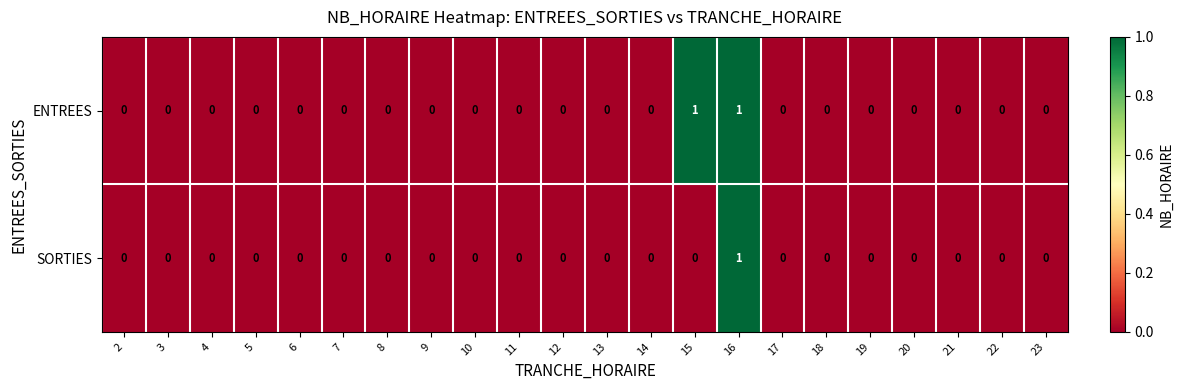

Which series has the largest total across all categories?

ENTREES